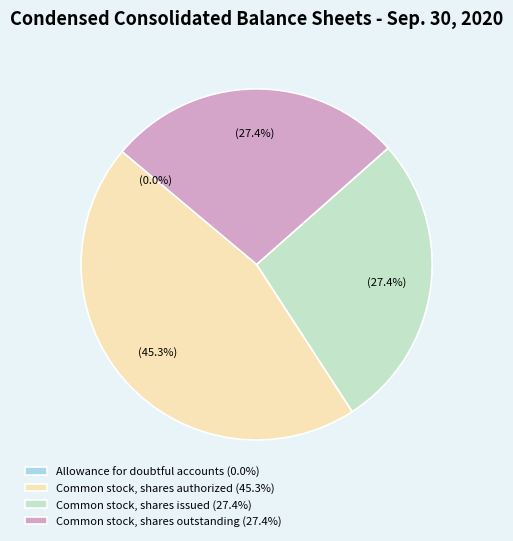

What percentage is the Common stock, shares authorized slice, to the nearest percent?

45%